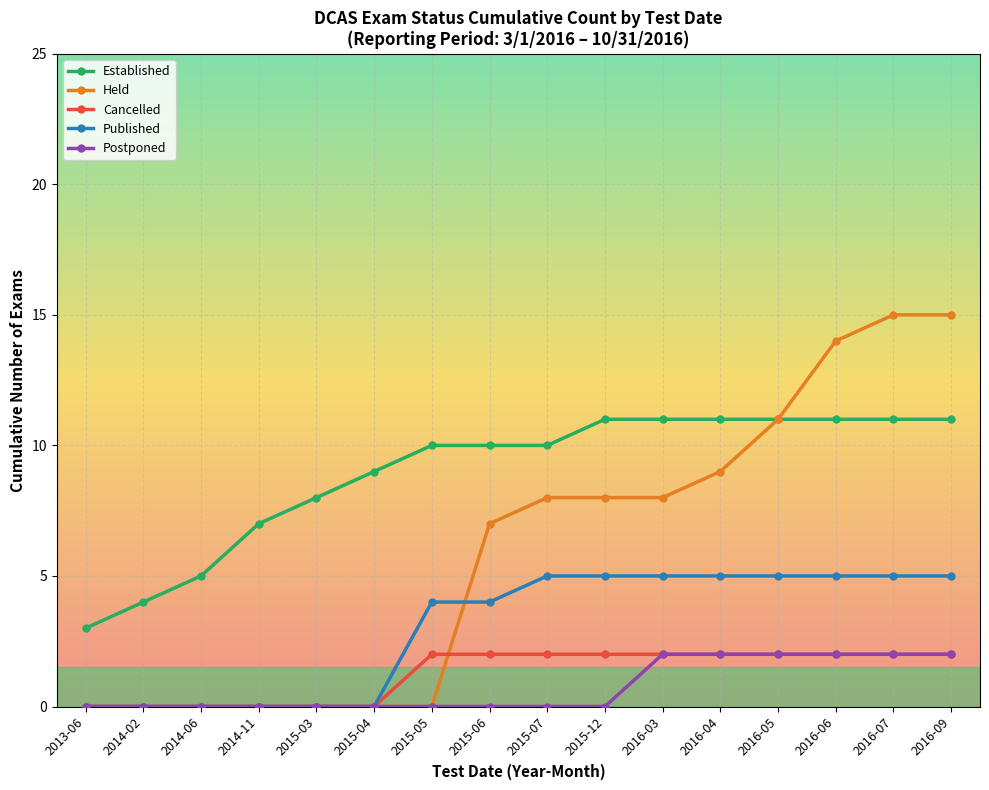

The Published series shows 6 at 2015-05. True or false?

False